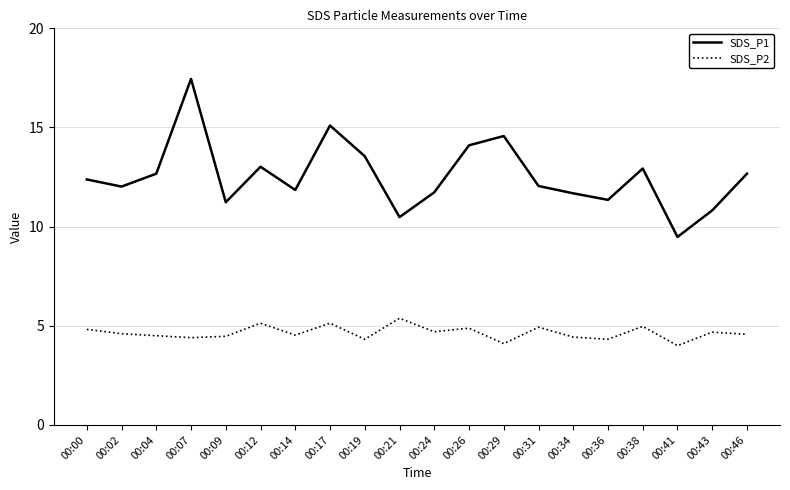

What are all the series names shown in the legend?

SDS_P1, SDS_P2